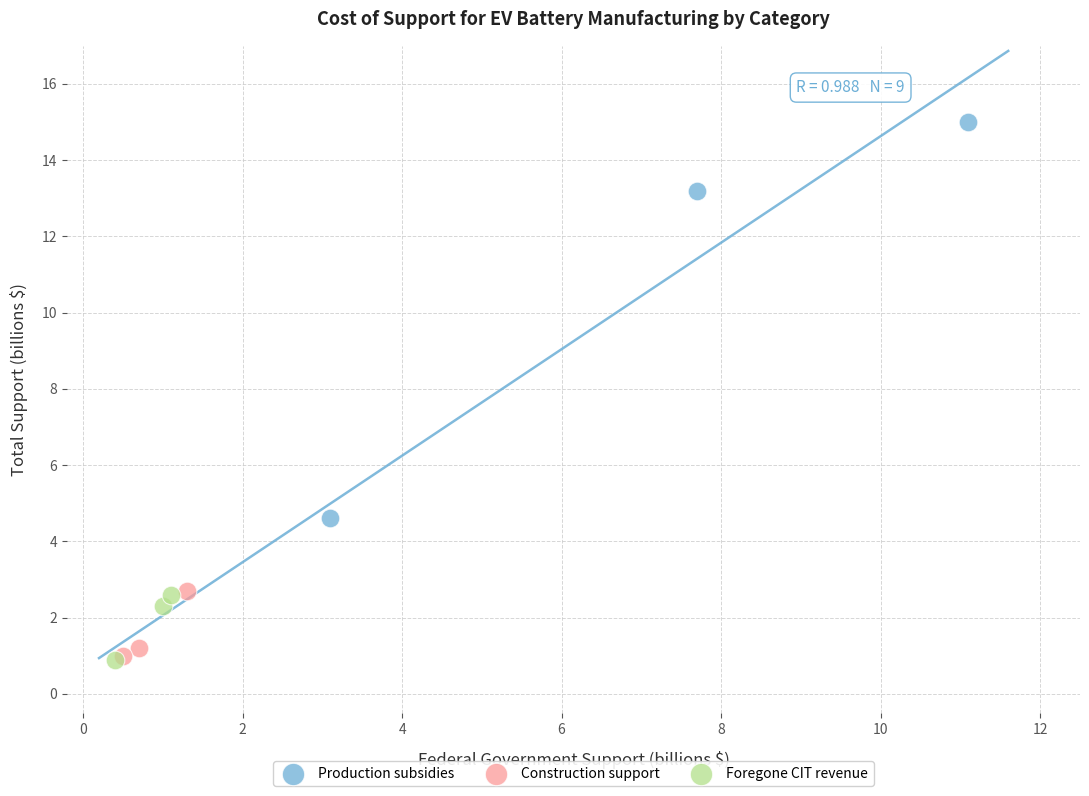

Which series reaches the maximum Y coordinate?

Production subsidies